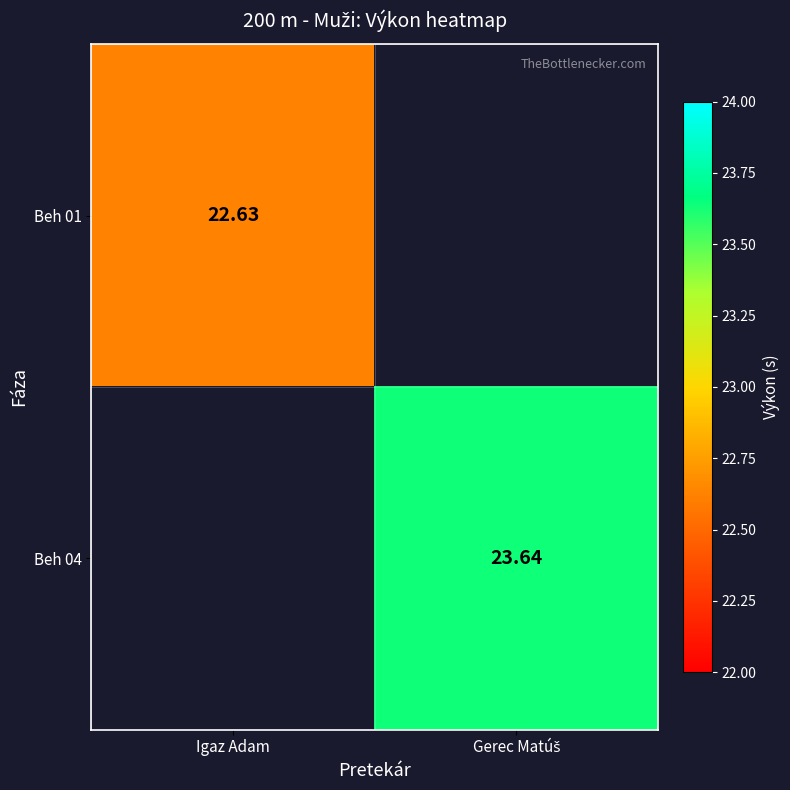

Which series has the widest spread of values?

Beh 01